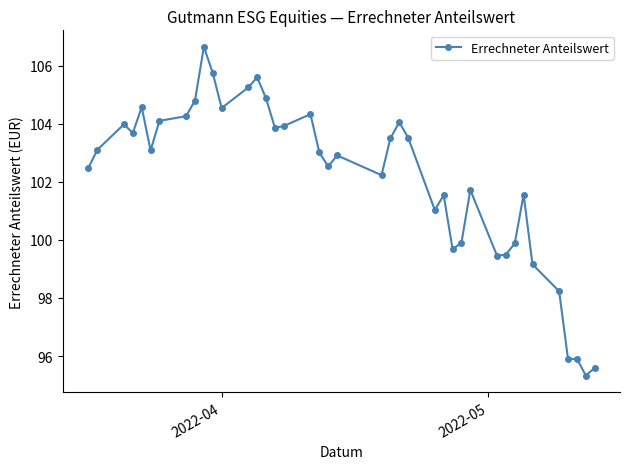

What is the value of the 36th point from the left?

98.2